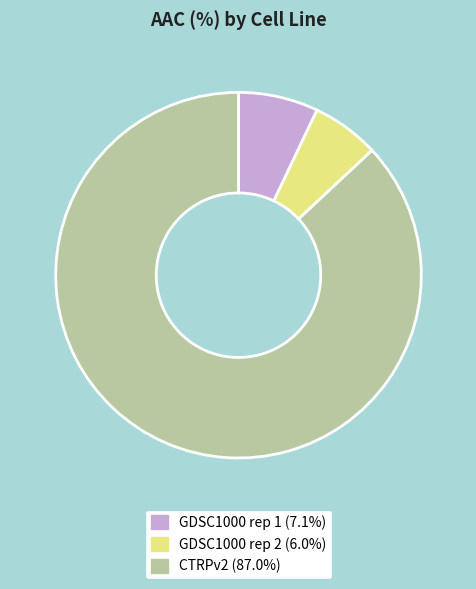

What is the ratio of the value at CTRPv2 to the value at GDSC1000 rep 2?

14.6